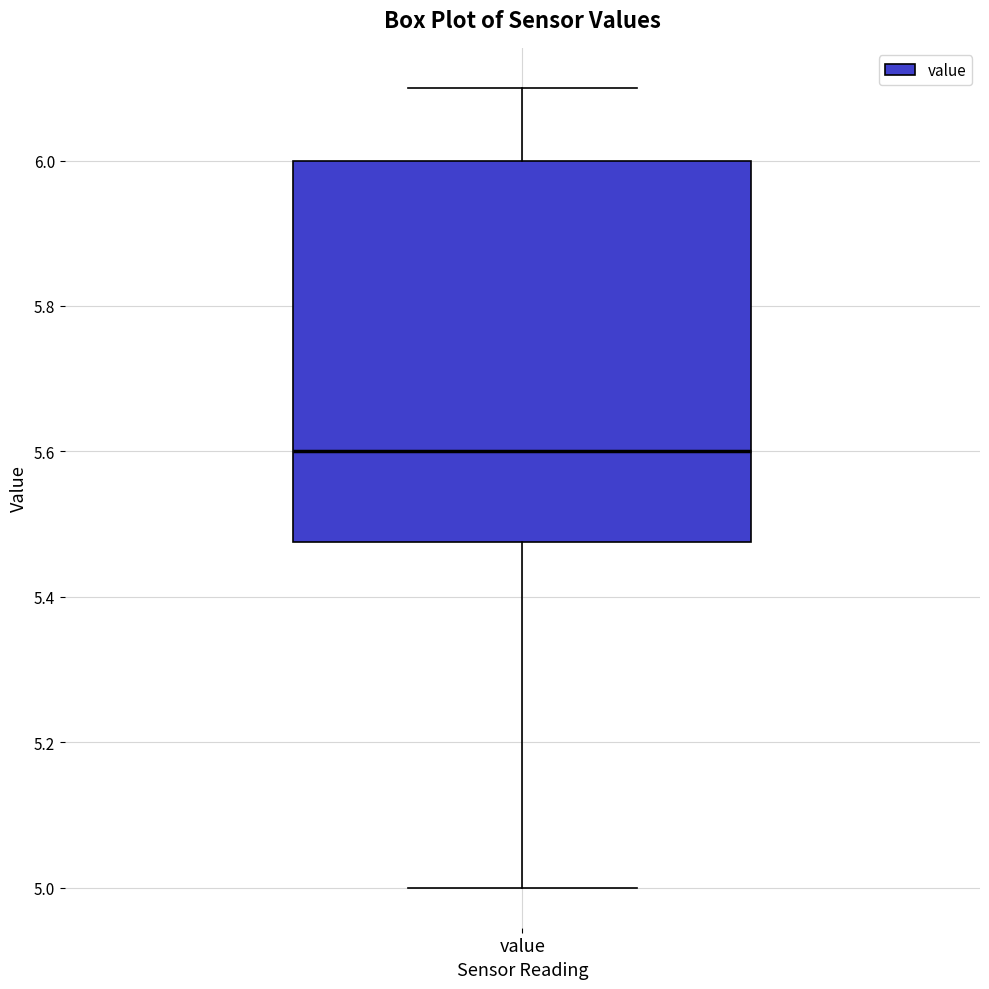

Read this box plot against the y-axis: the position of the median line, the range covered by the box, and the ends of both whiskers. The values are not printed on the chart, so give them approximately, as read against the axis.

median 5.60, box 5.48 to 6.00, whiskers 5.00 to 6.10